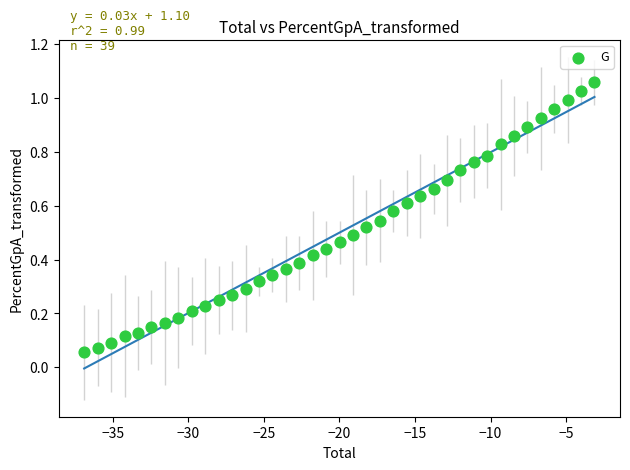

What is the range of X values (max minus min)?

33.8